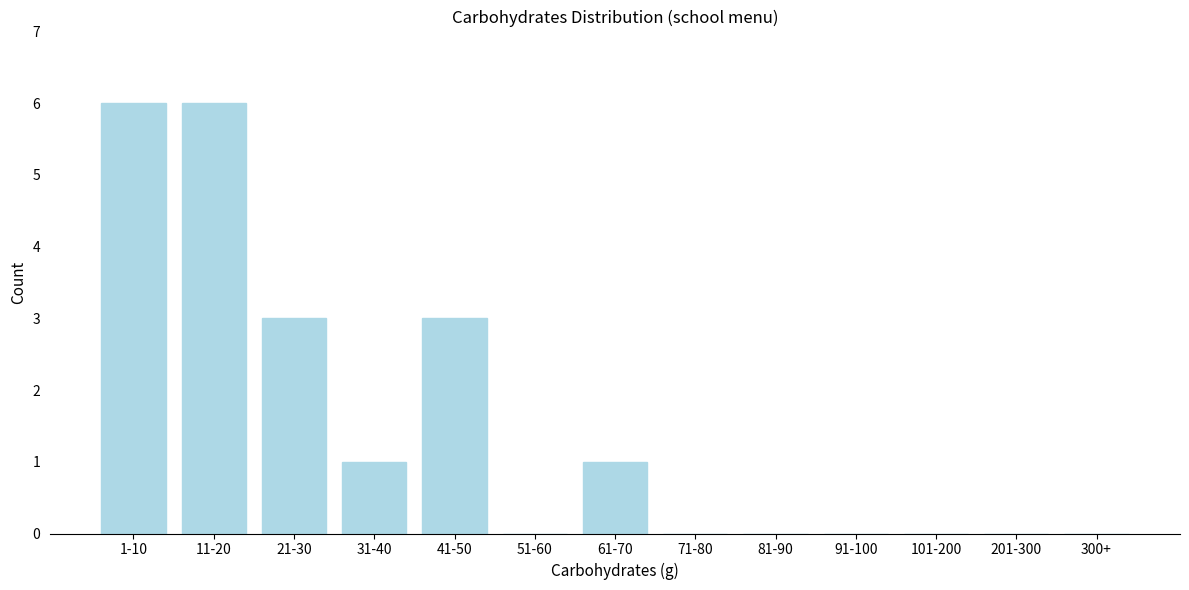

Reading left to right, list all the values displayed in this chart.

1-10=6	11-20=6	21-30=3	31-40=1	41-50=3	51-60=0	61-70=1	71-80=0	81-90=0	91-100=0	101-200=0	201-300=0	300+=0